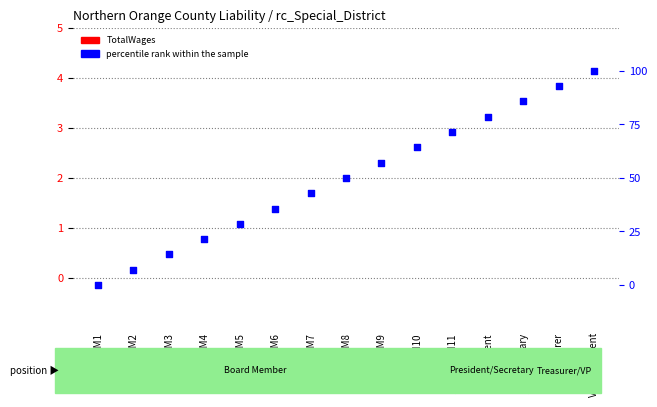

Which series has the widest spread of Y values?

percentile rank within the sample